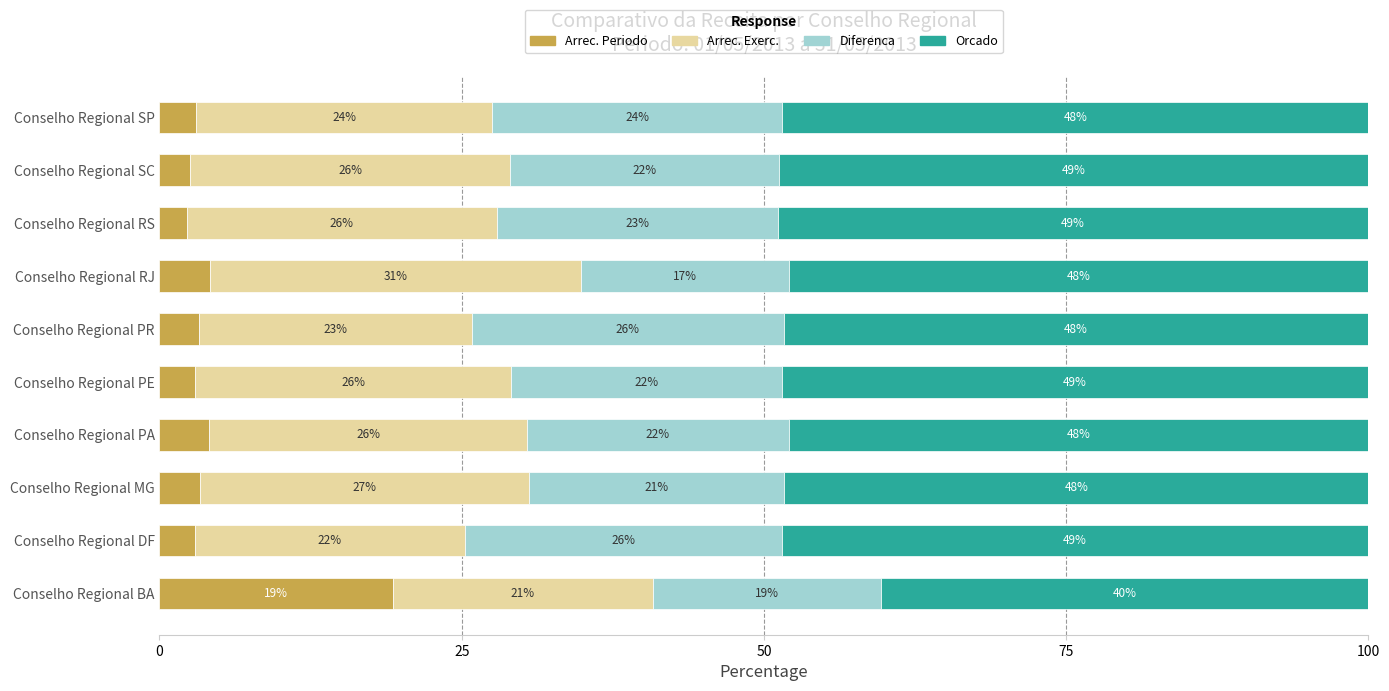

What is the total value across all series at Conselho Regional RS?

100.0